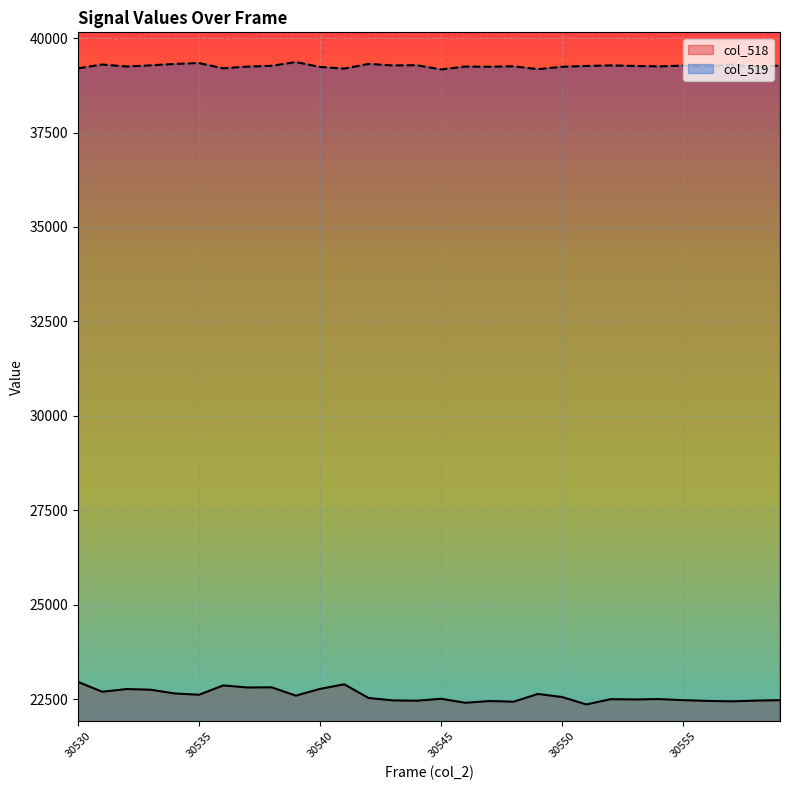

What is the difference between the maximum and minimum values in the col_518 series?

597